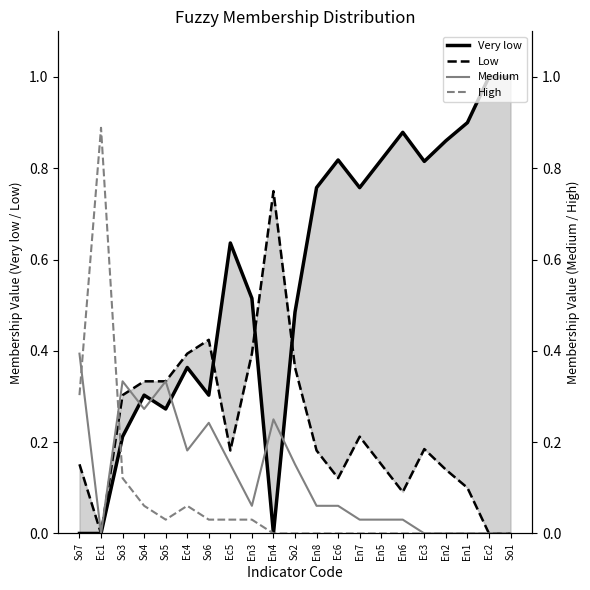

The Low series shows 0.4 at So2. True or false?

True